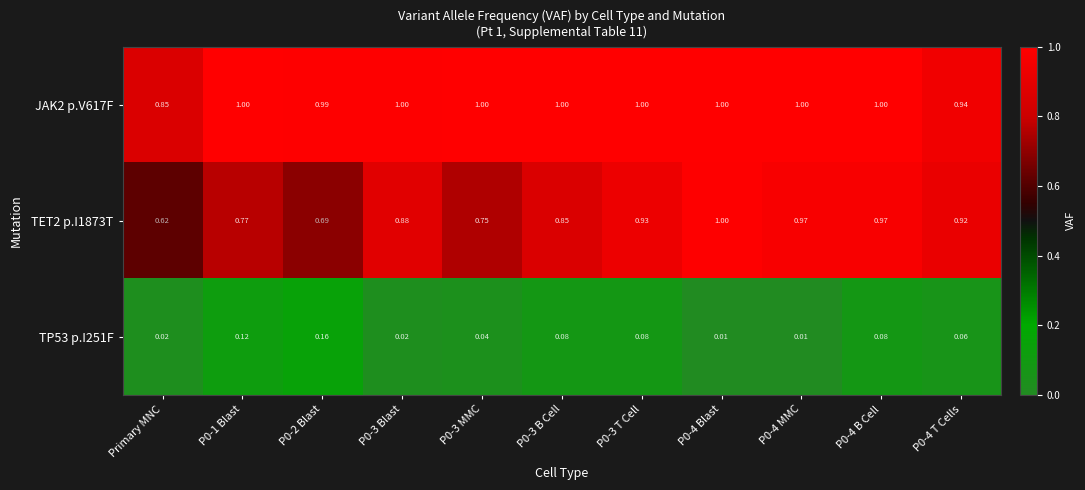

Rank the series at P0-2 Blast from highest to lowest value.

JAK2 p.V617F, TET2 p.I1873T, TP53 p.I251F